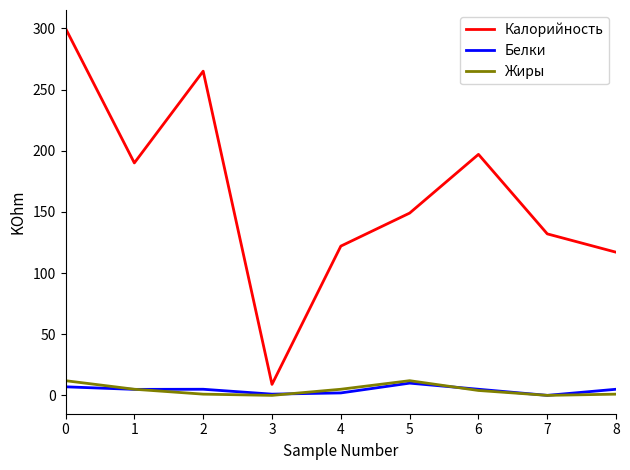

Rank the series at 2 from highest to lowest value.

Калорийность, Белки, Жиры